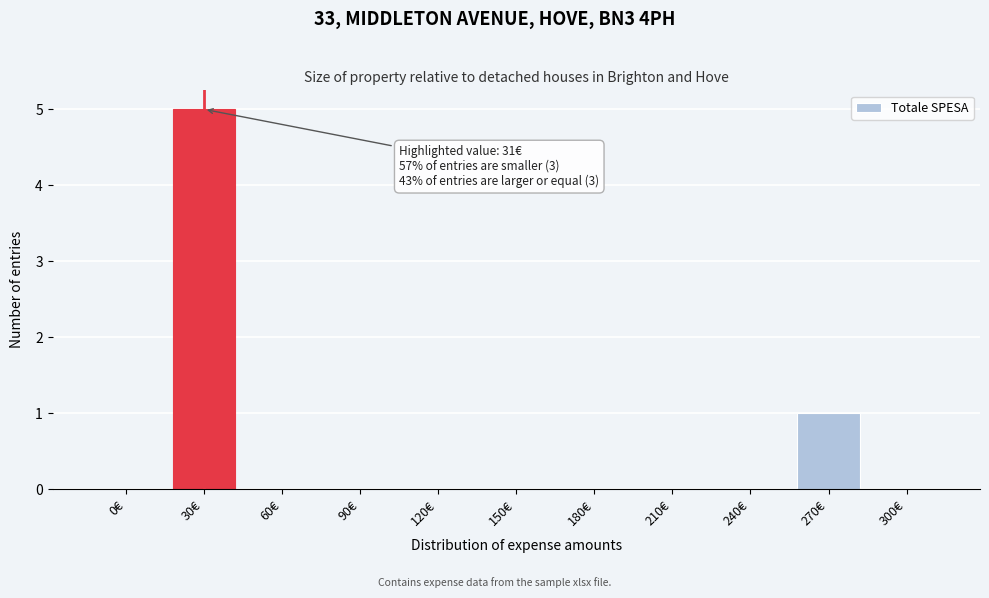

Reading right to left, list all the values displayed in this chart.

300€=0	270€=1	240€=0	210€=0	180€=0	150€=0	120€=0	90€=0	60€=0	30€=5	0€=0